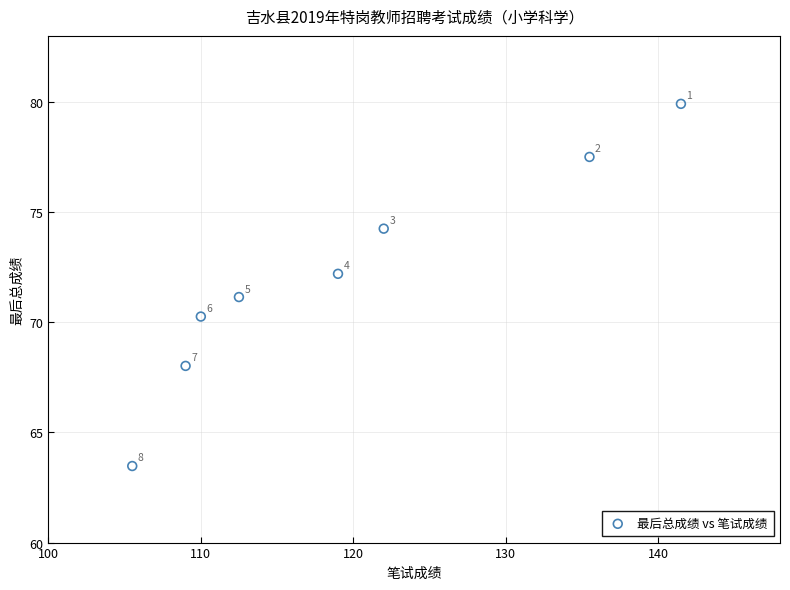

What Y value in the scatter plot is closest to 71?

71.1